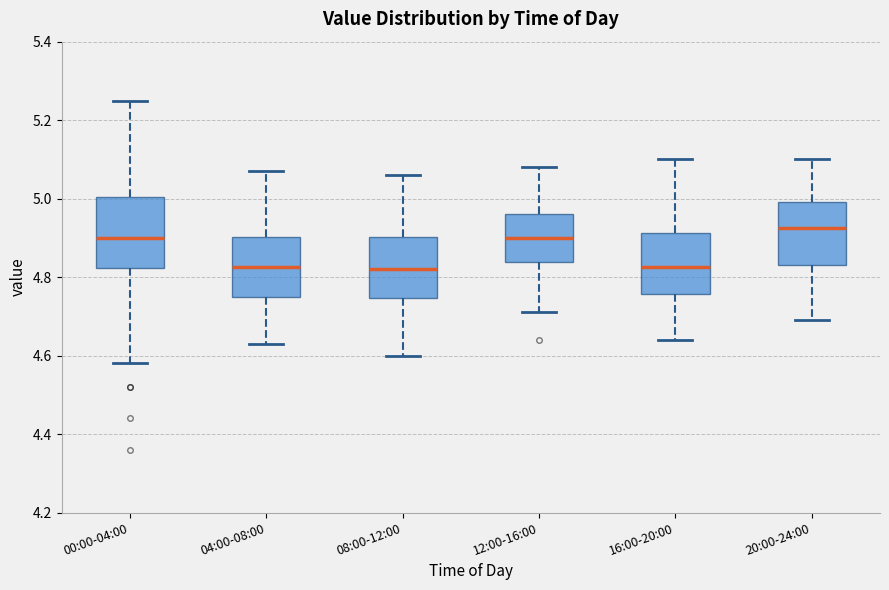

Which box is the tallest, from its lower edge to its upper edge?

00:00-04:00